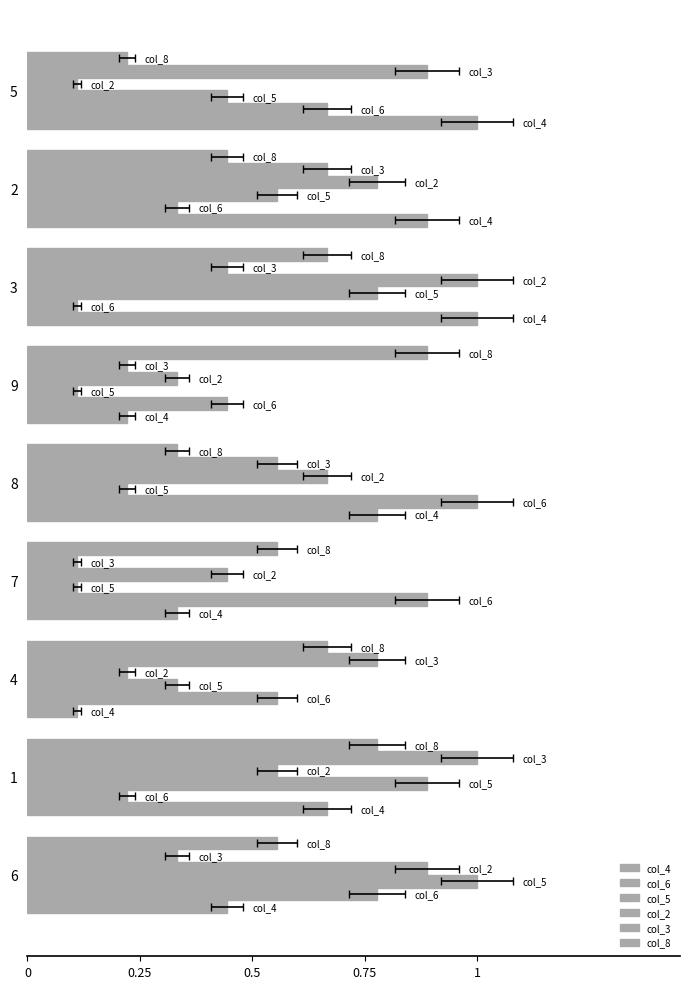

What are all the series names shown in the legend?

col_4, col_6, col_5, col_2, col_3, col_8